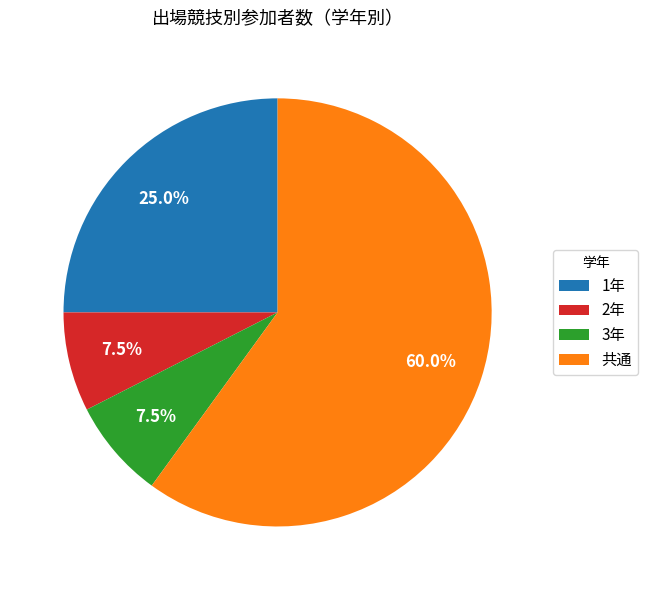

What is the total percentage of 共通 and 1年?

85.0%